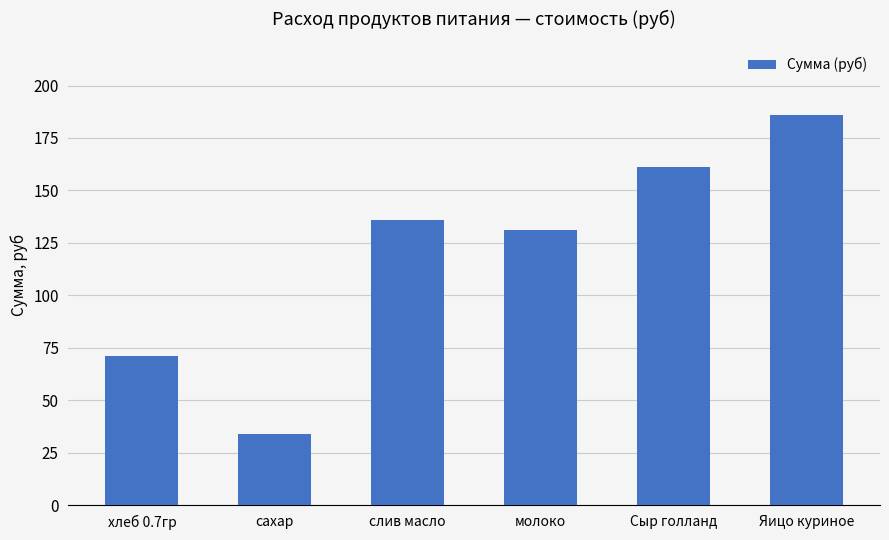

What is the difference between the values at Яицо куриное and сахар?

151.9